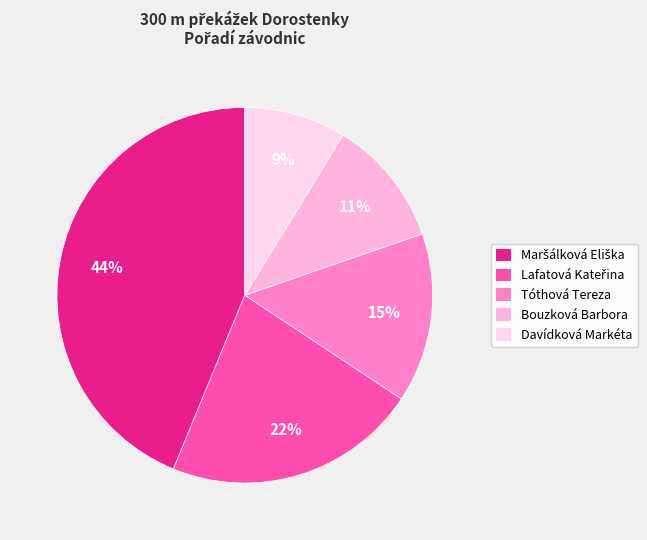

To the nearest percent, what percentage of the pie is Davídková Markéta?

9%